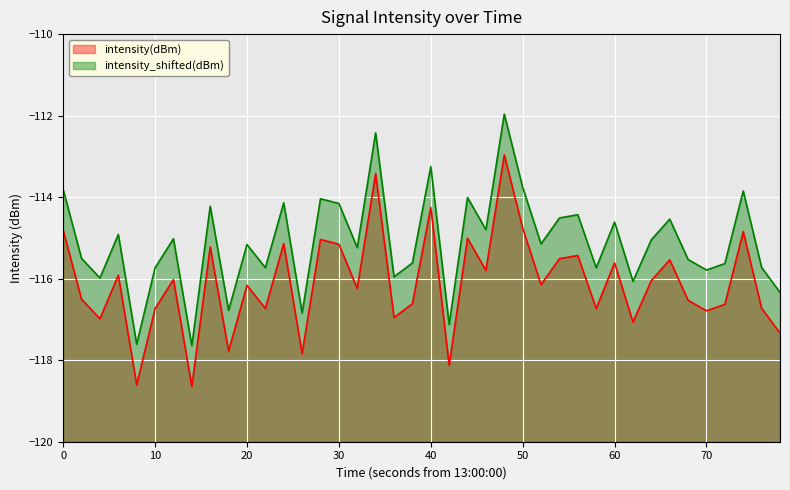

What is the spread (max minus min) of values at 30?

1.0